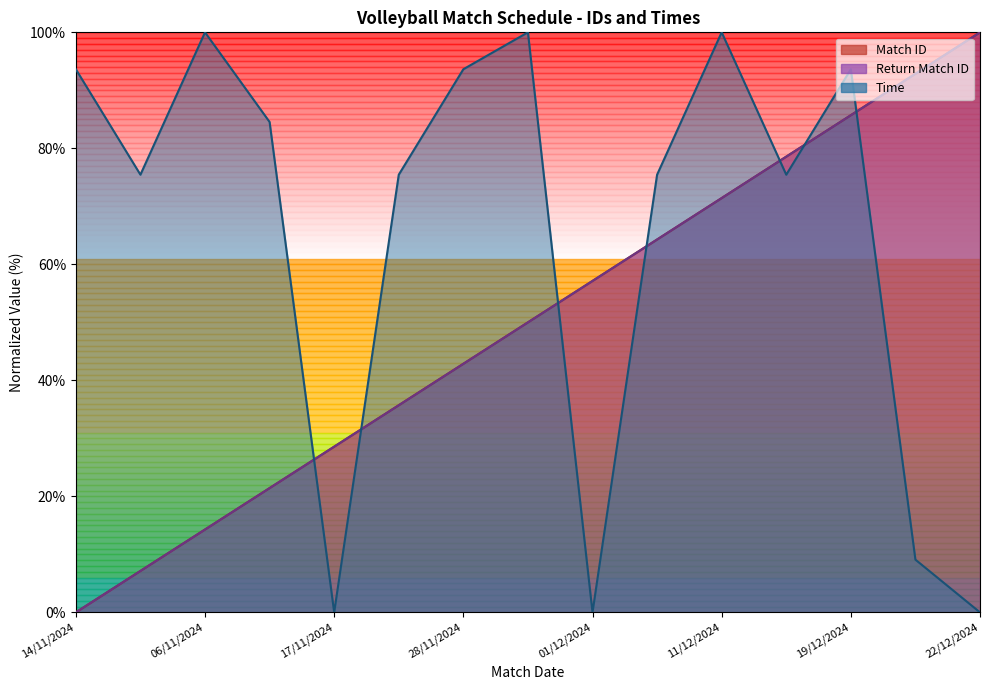

List the labels in order of Time value, smallest first.

17/11/2024, 01/12/2024, 22/12/2024, 19/01/2025, 08/11/2024, 13/11/2024, 13/12/2024, 11/12/2024, 16/11/2024, 14/11/2024, 28/11/2024, 19/12/2024, 06/11/2024, 27/11/2024, 11/12/2024